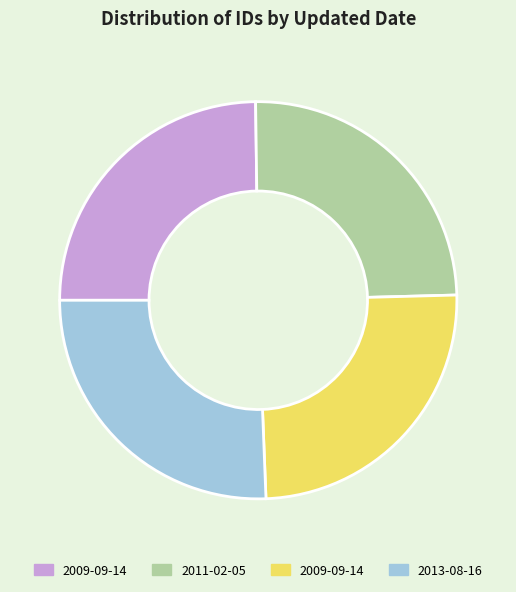

Is there a majority slice in this chart?

No